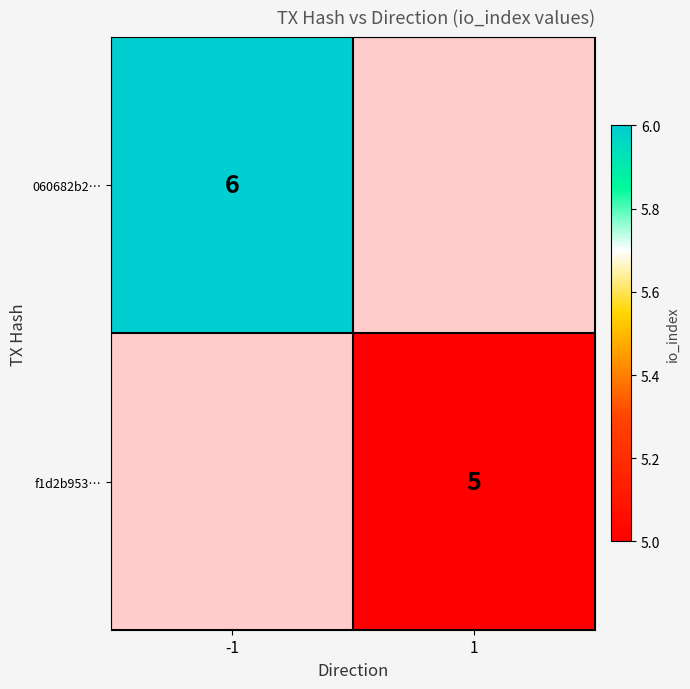

At how many categories does at least one series exceed 5?

1